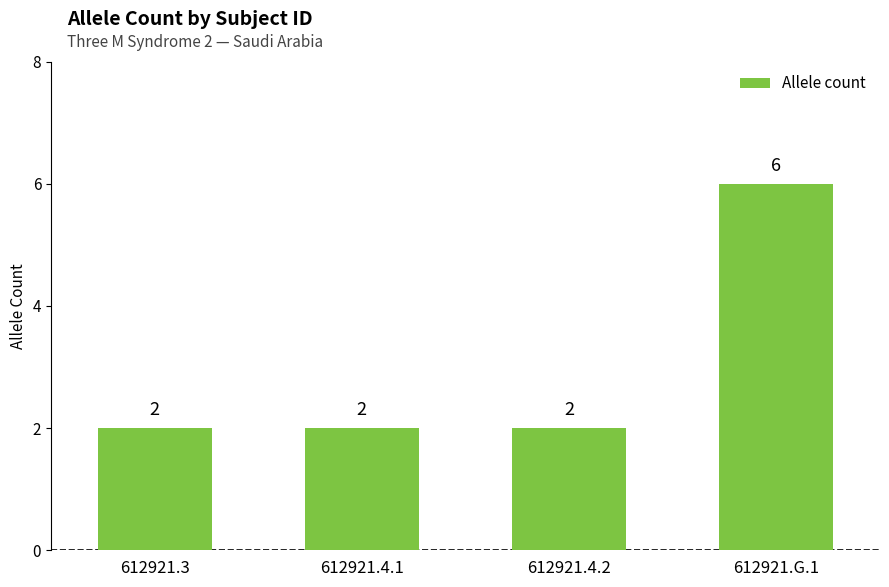

What is the maximum value shown in the chart?

6